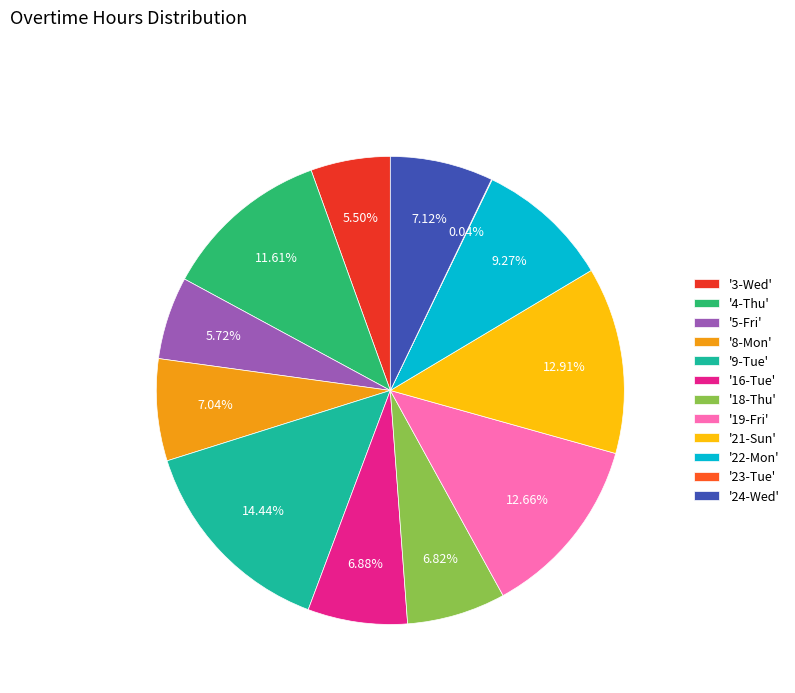

Do '24-Wed' and '19-Fri' together represent more than half of the pie?

No